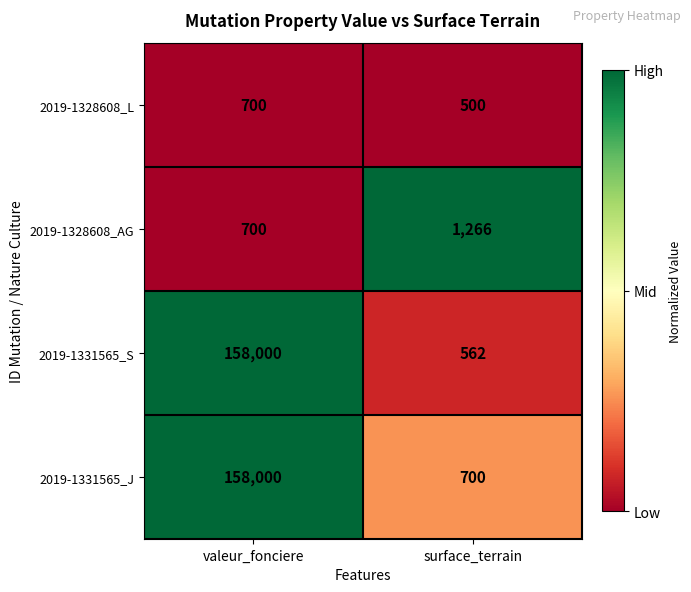

The value of 2019-1328608_AG at valeur_fonciere is 1149. True or false?

False